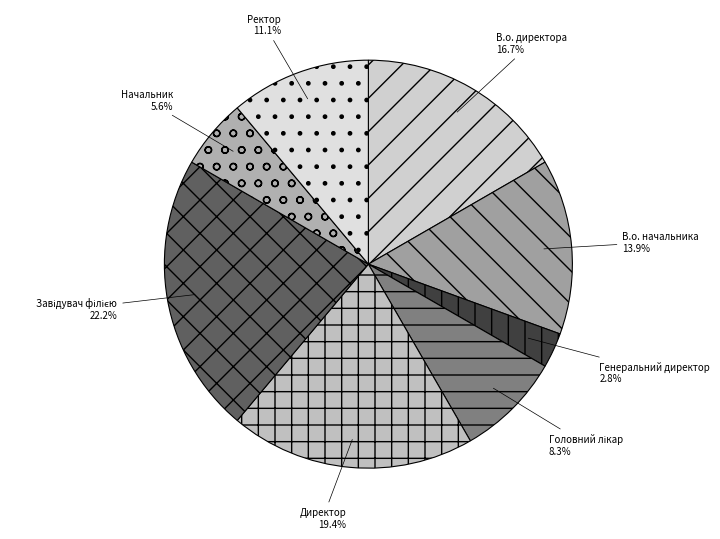

What percentage is the В.о. начальника slice, to the nearest percent?

14%